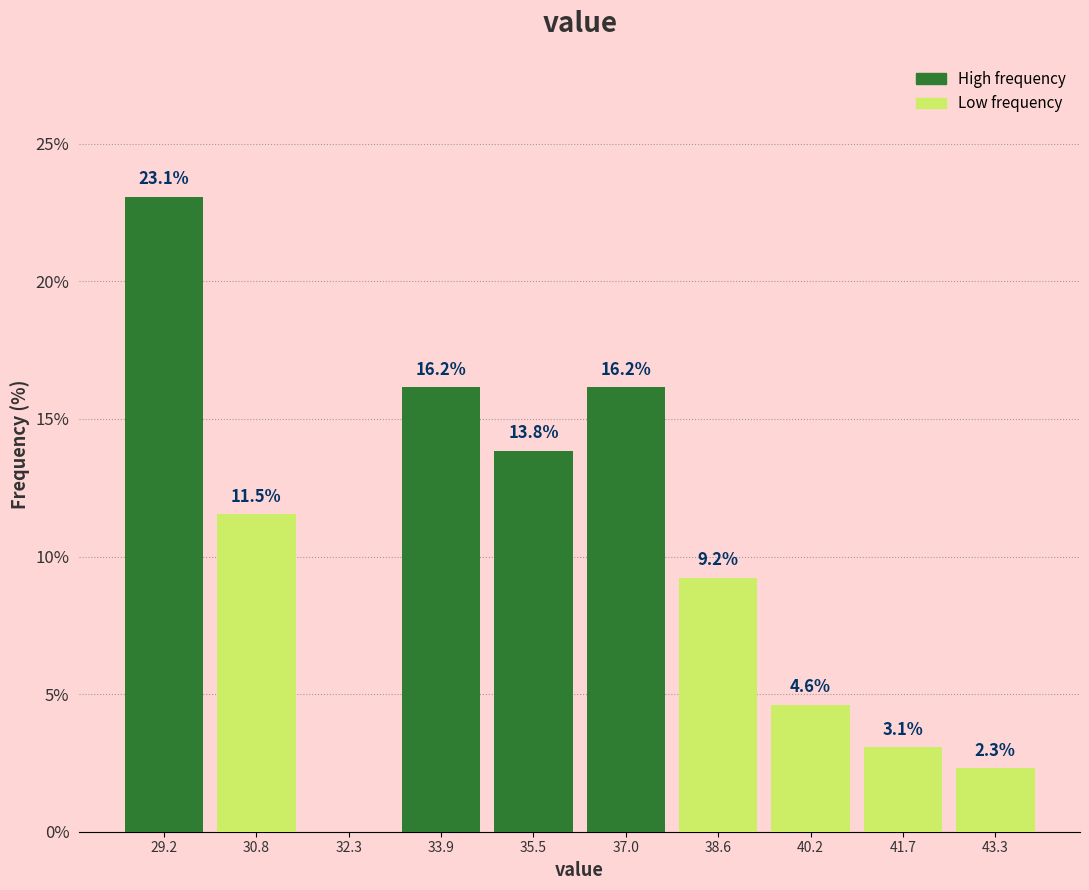

Which range on the x-axis has the tallest bar?

28.4 to 30.0